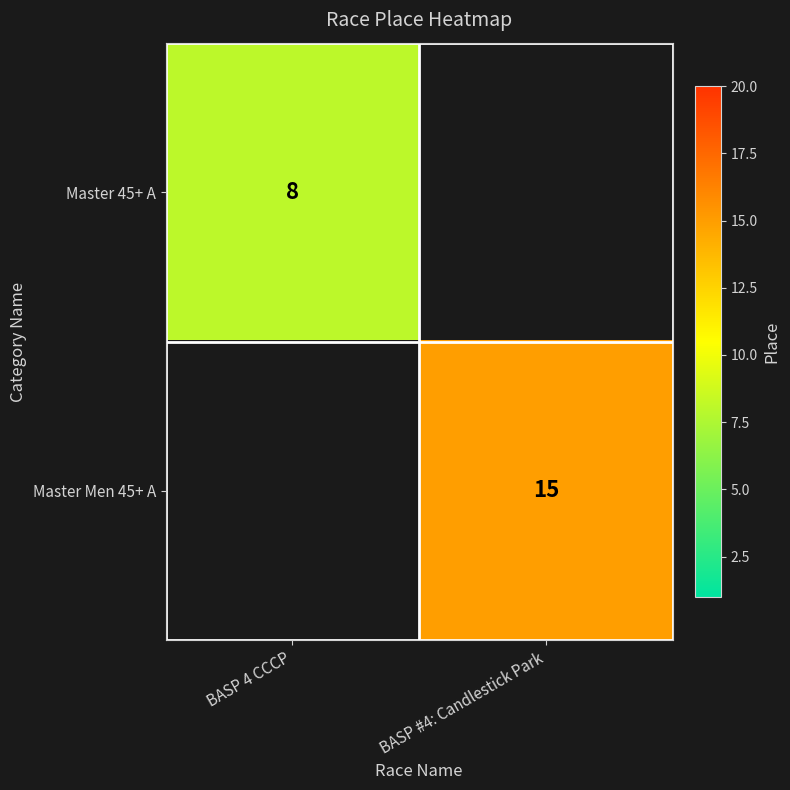

True or false: Master 45+ A has a value of 8 at BASP 4 CCCP.

True